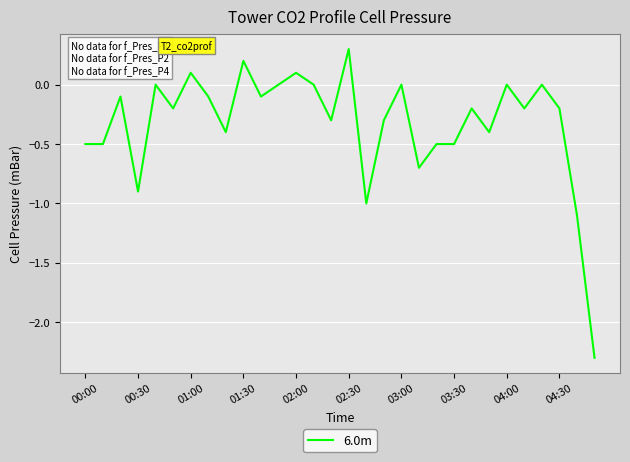

What is the difference between the maximum and minimum values?

2.6